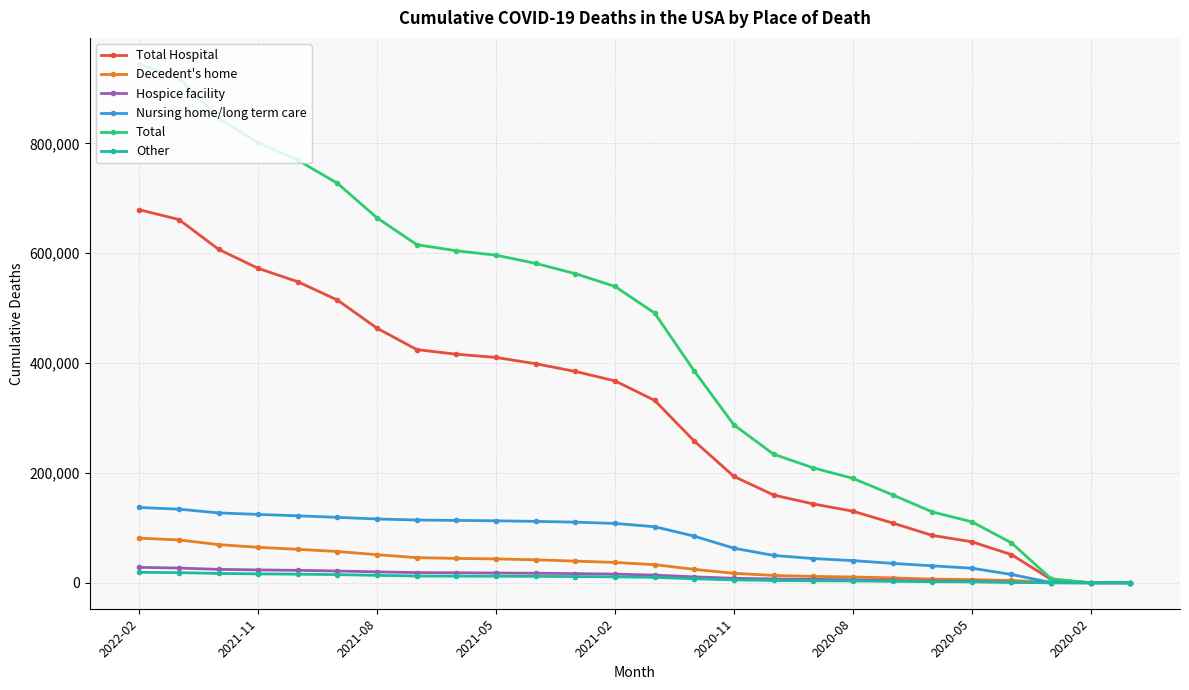

Which series has the largest range (max minus min)?

Total